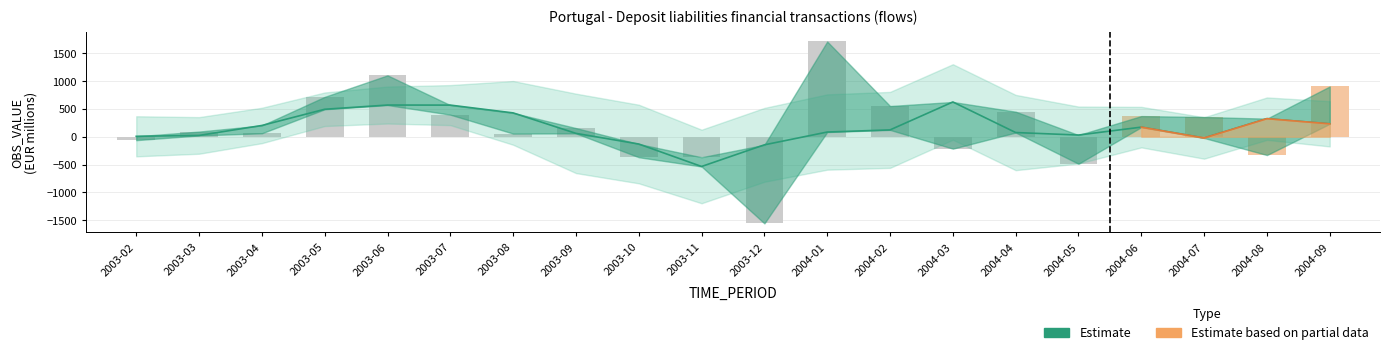

Reading left to right, what are all the values shown in this chart?

8.0	23.6	203.0	494.5	570.6	569.3	429.0	60.7	-130.9	-534.9	-145.4	84.9	123.4	625.8	75.9	30.6	173.1	-22.0	325.6	232.7